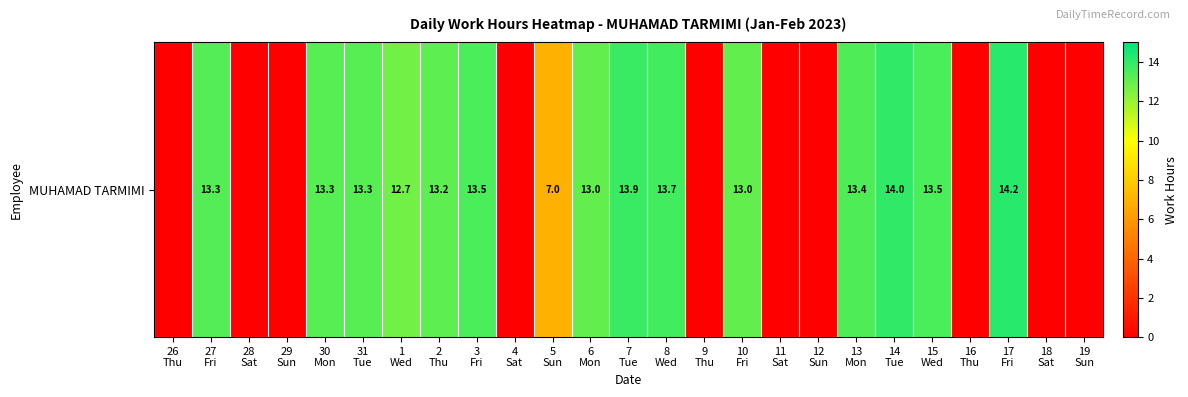

At which label does the data first exceed 13?

27
Fri